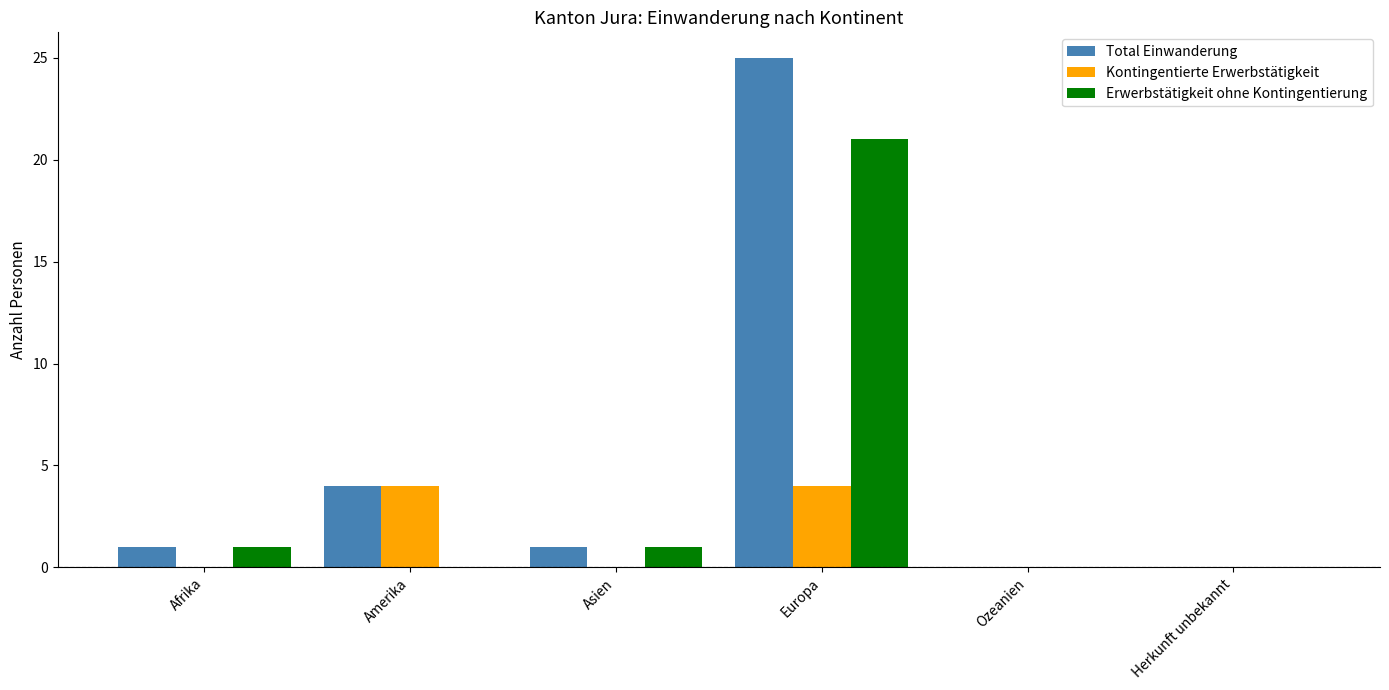

What is the sum of the Total Einwanderung values at Herkunft unbekannt and Amerika?

4